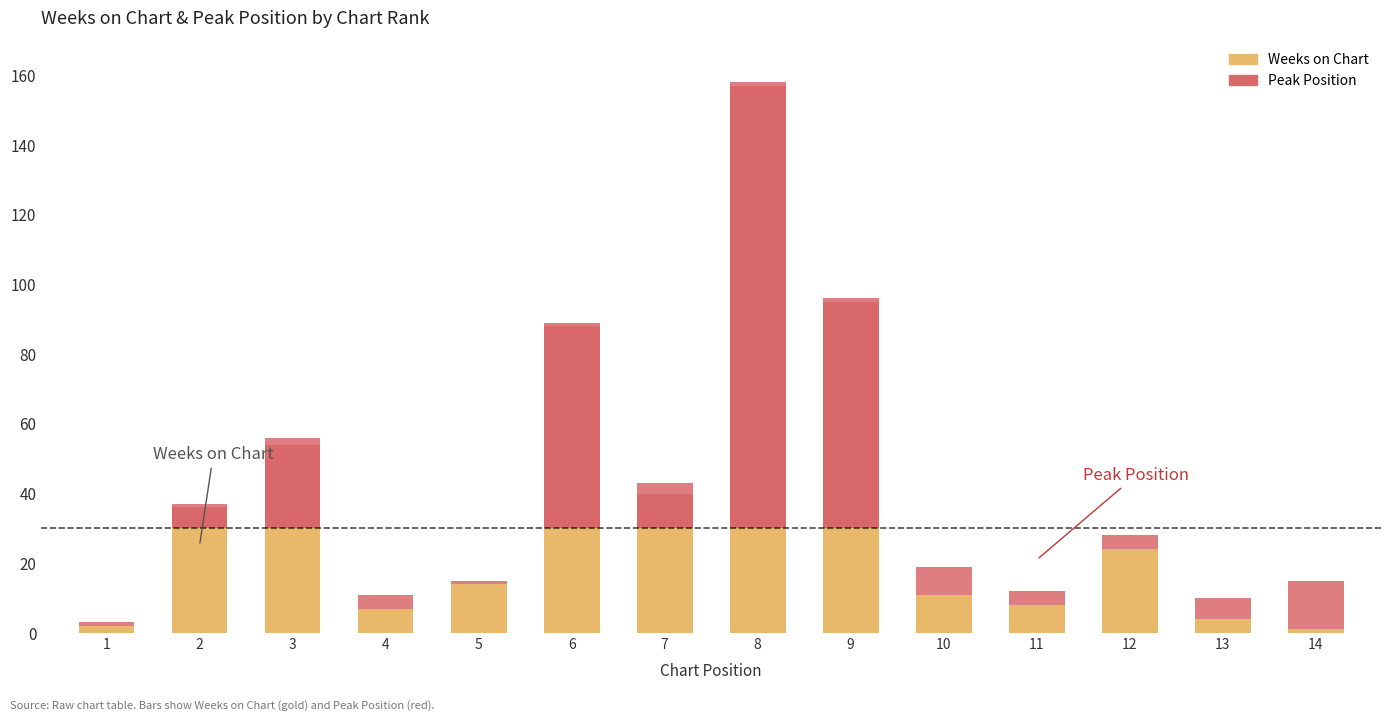

Rank the categories by Weeks on Chart value from highest to lowest.

8, 9, 6, 3, 7, 2, 12, 5, 10, 11, 4, 13, 1, 14